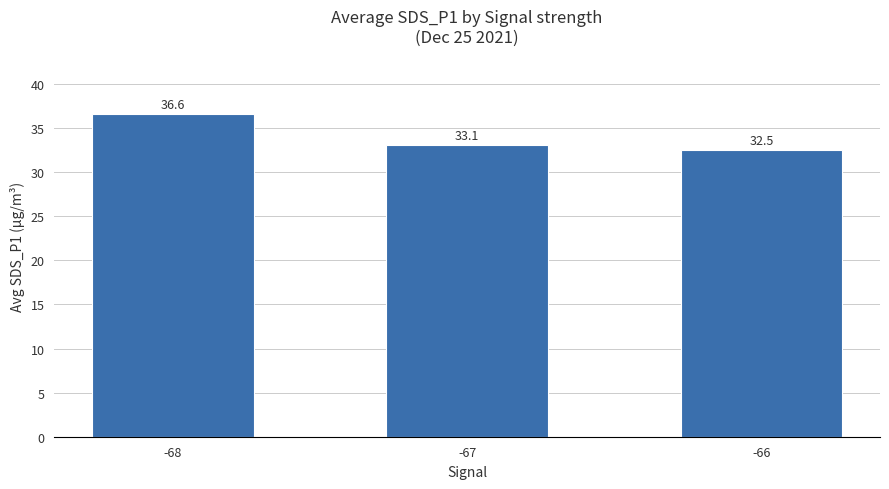

How many data points are above 33?

2